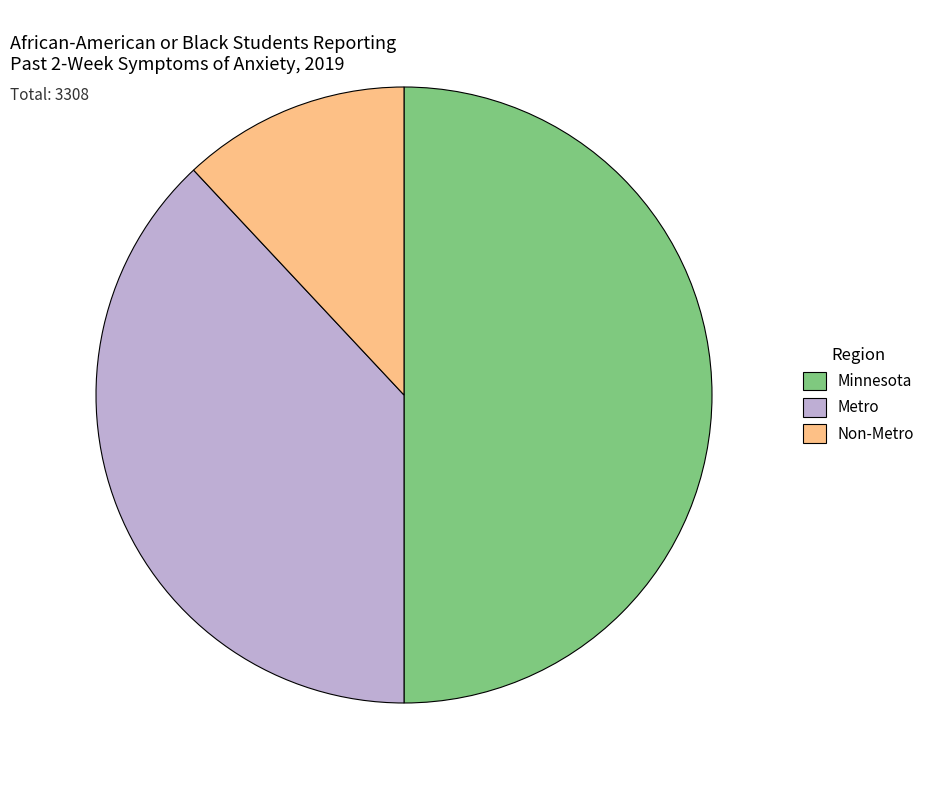

Which has a higher value, Metro or Non-Metro?

Metro